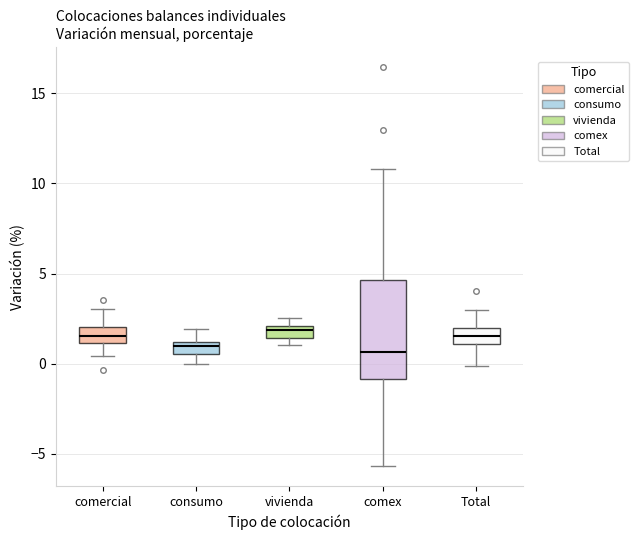

Which box is the tallest, from its lower edge to its upper edge?

comex